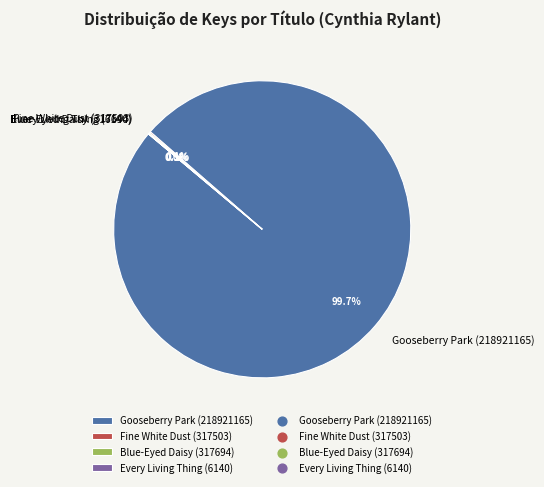

What is the majority slice?

Gooseberry Park (218921165)